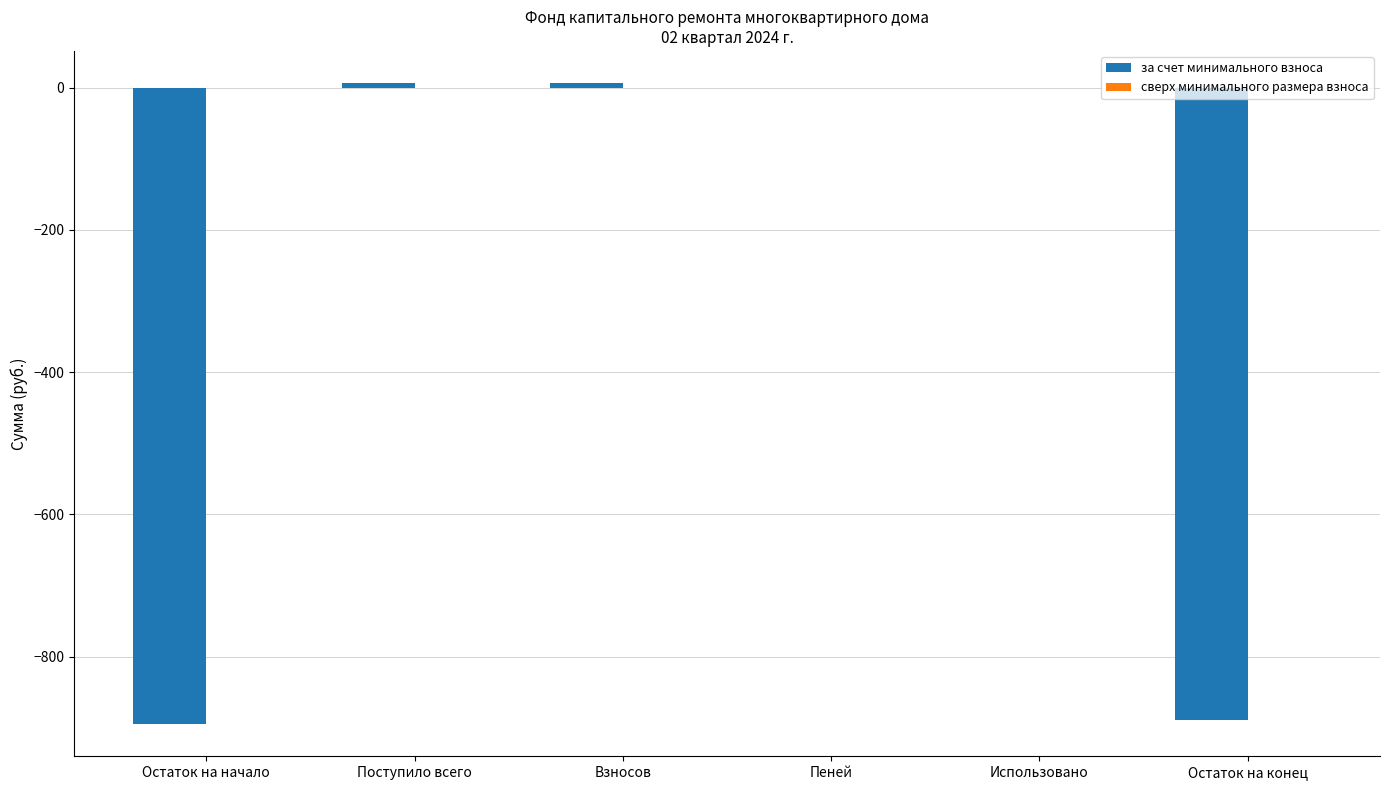

Is it true that the value at Пеней is 0.0?

True